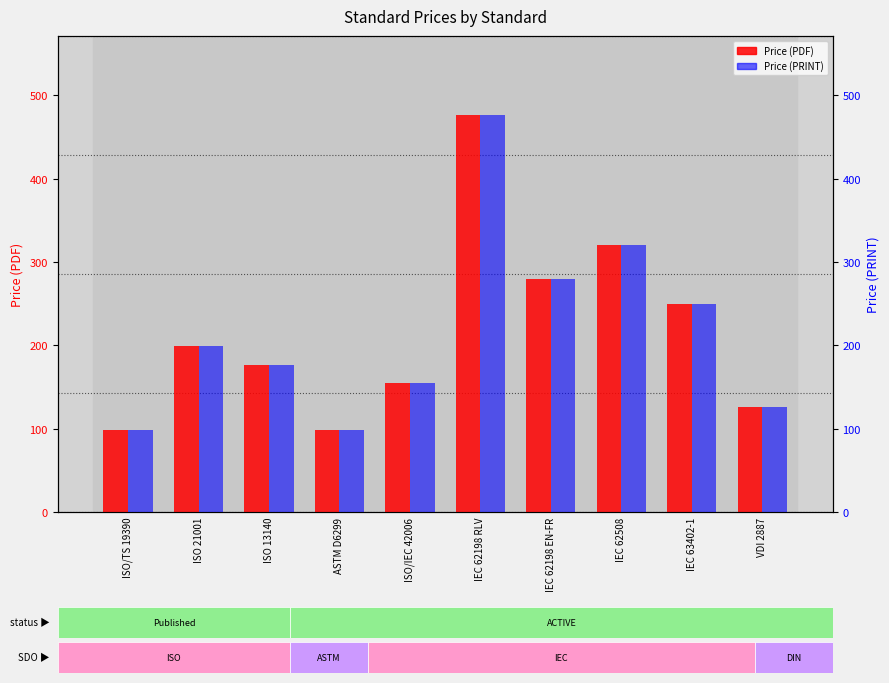

What is the value of the Price (PRINT) bar at the 4th from the left?

99.0